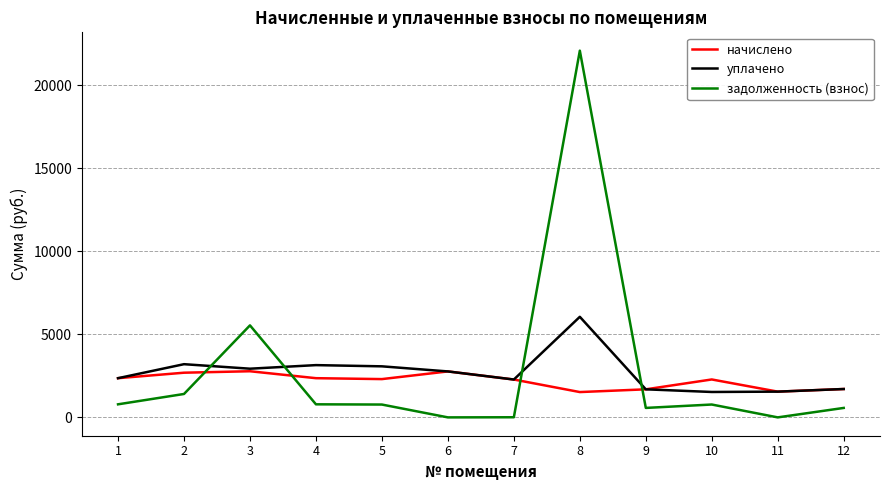

What is the highest value of the уплачено series?

6056.9